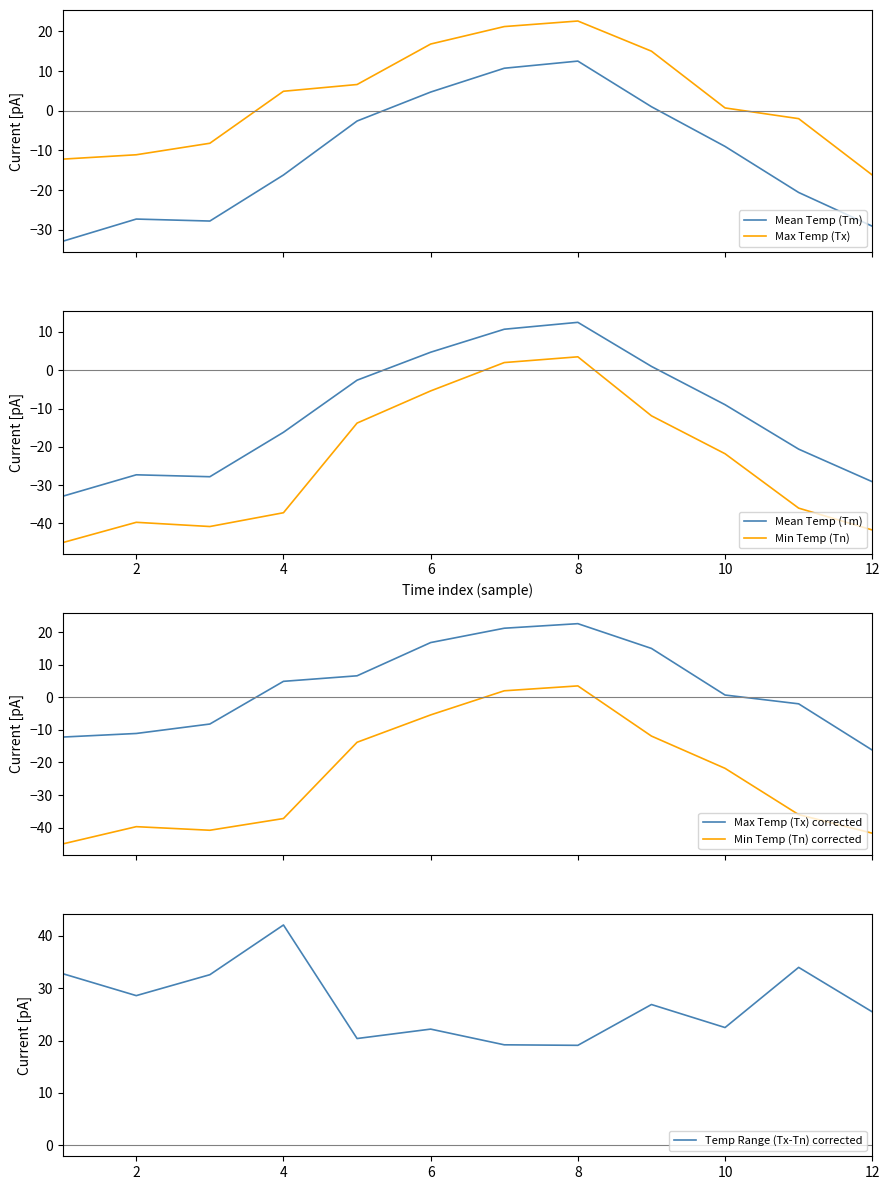

How many values in Max Temp (Tx) corrected are below zero?

5